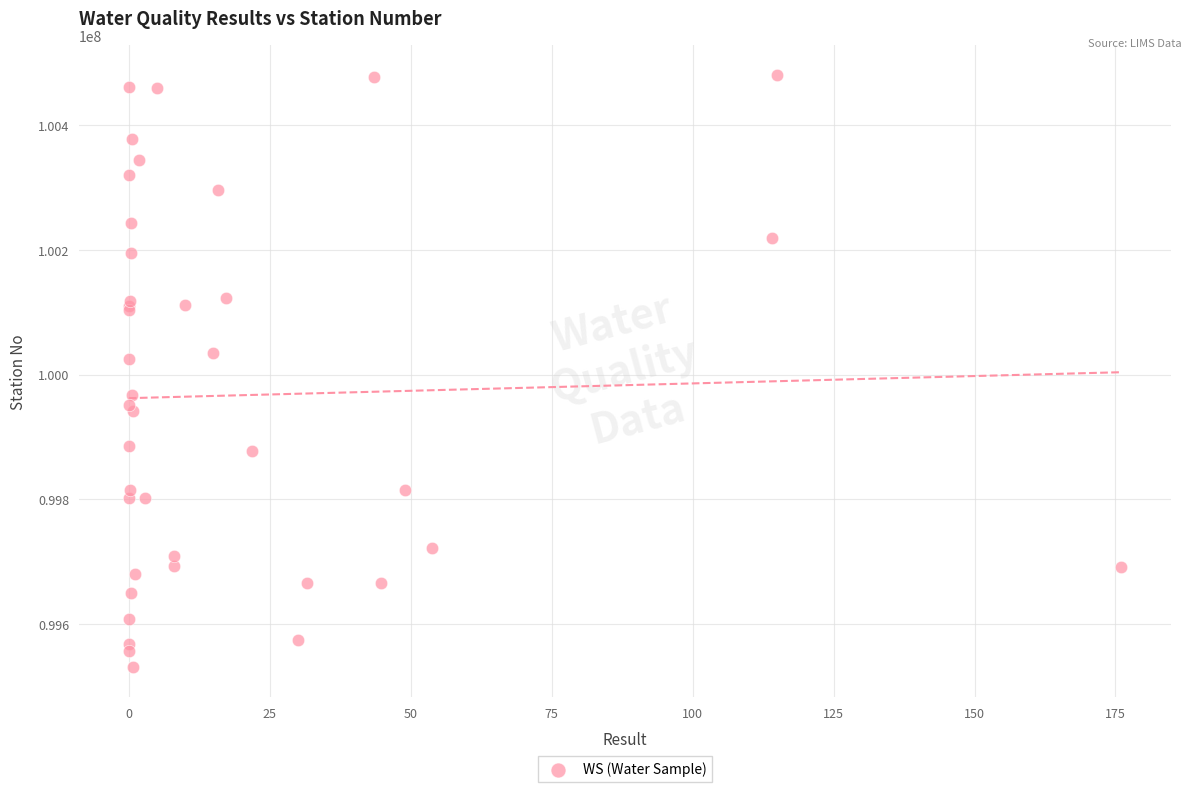

What Y value in the scatter plot is closest to 100005723?

100024710.4